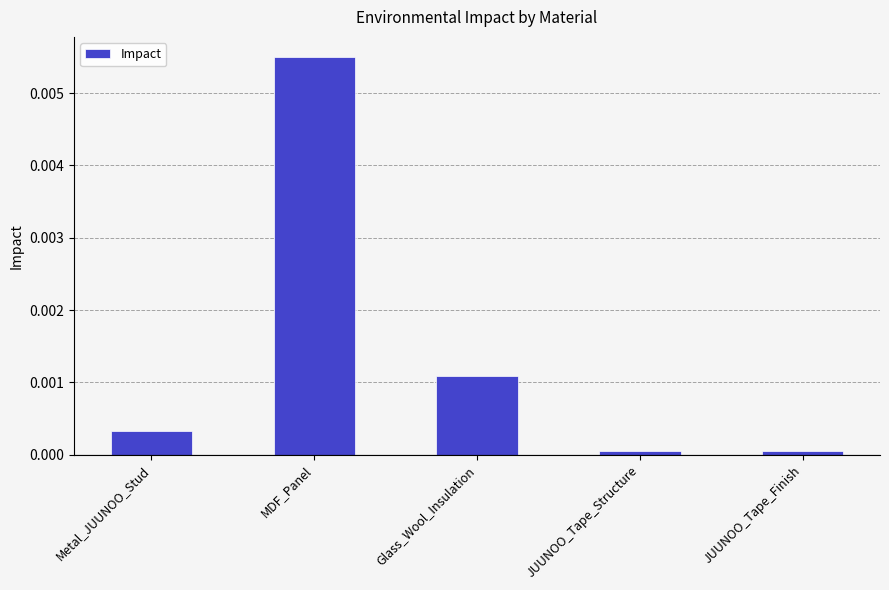

Which label corresponds to the largest value in the chart?

MDF_Panel